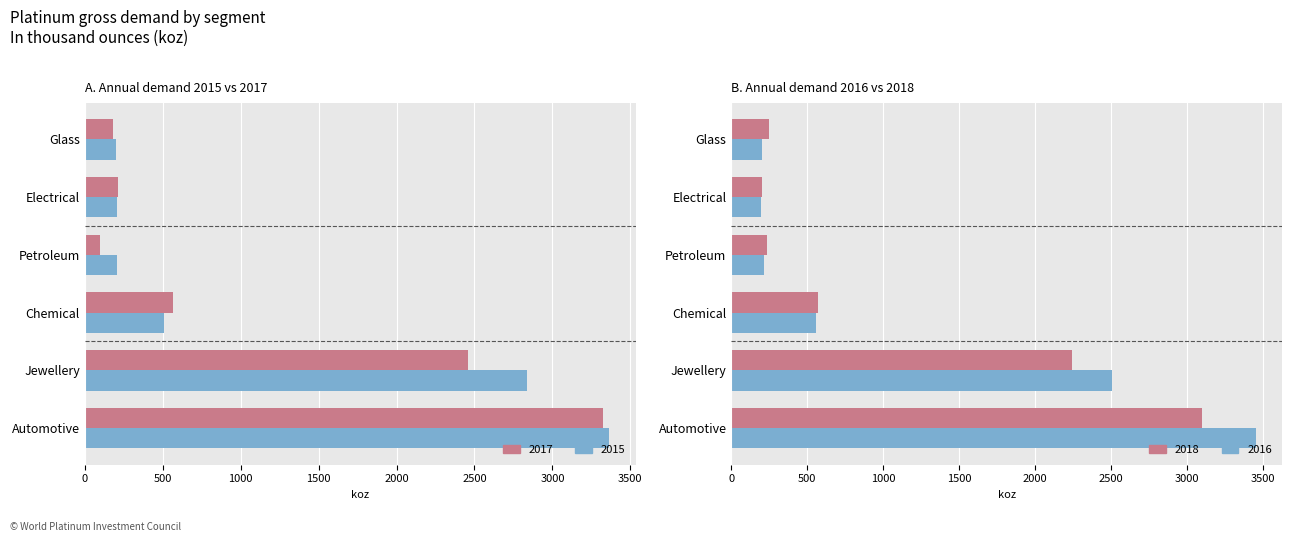

How many values in the 2015 series exceed 565?

2